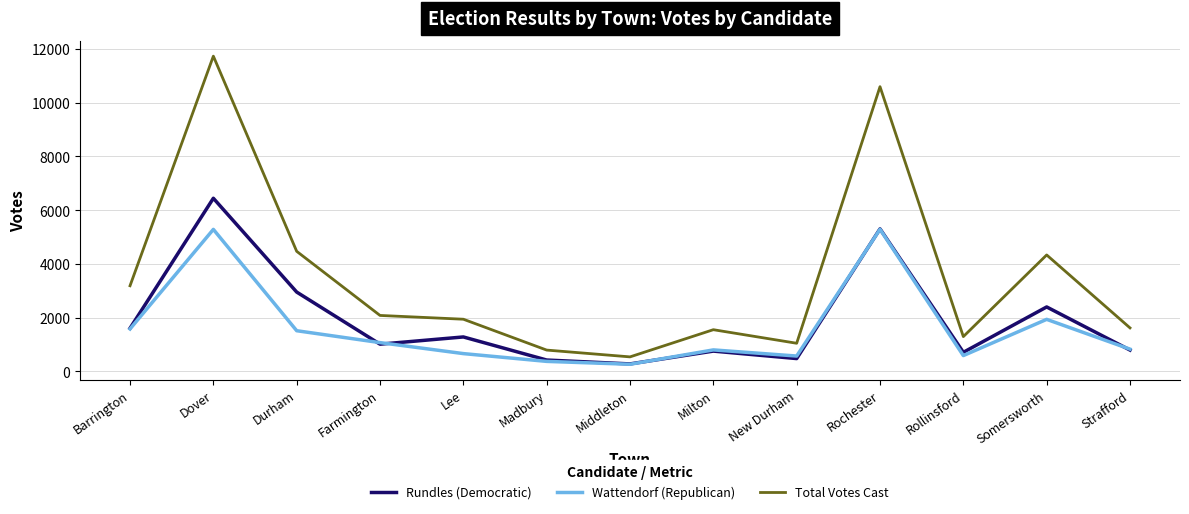

Count the number of data series in this chart.

3